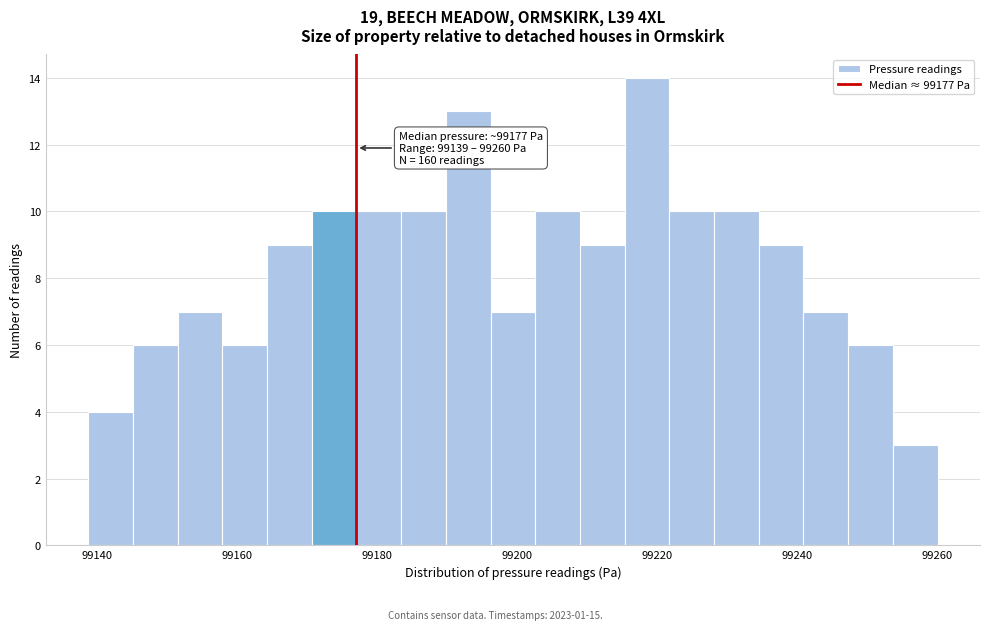

Around what value on the x-axis is the tallest bar? Give the approximate position of its centre, as read against the axis.

99218